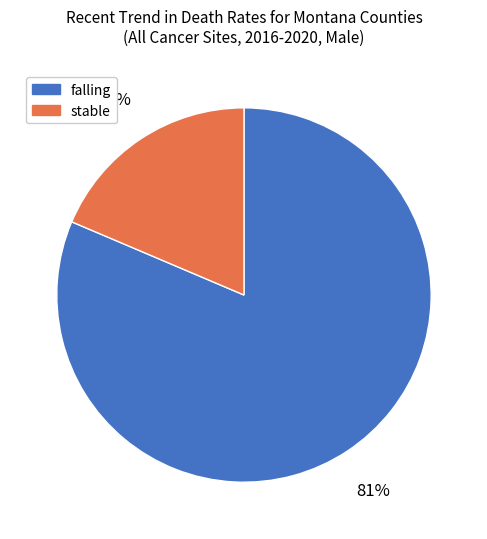

Combined, do falling and stable account for over 50%?

Yes